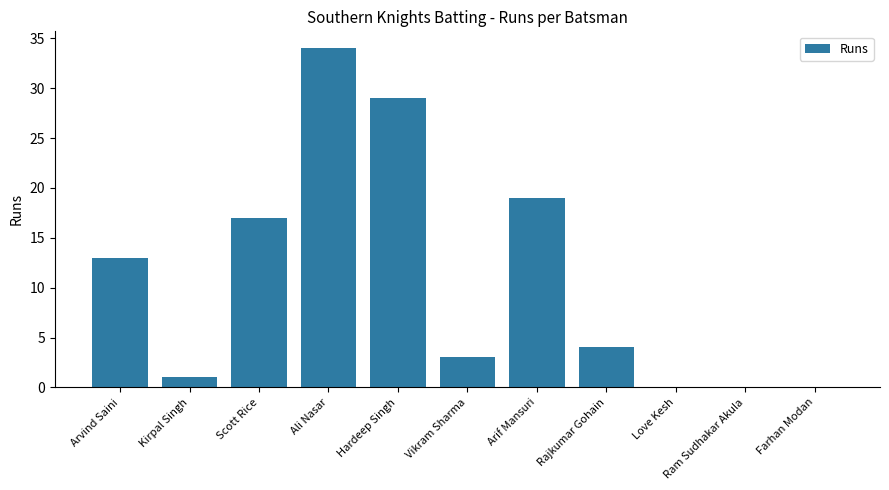

What is the sum of all values?

120